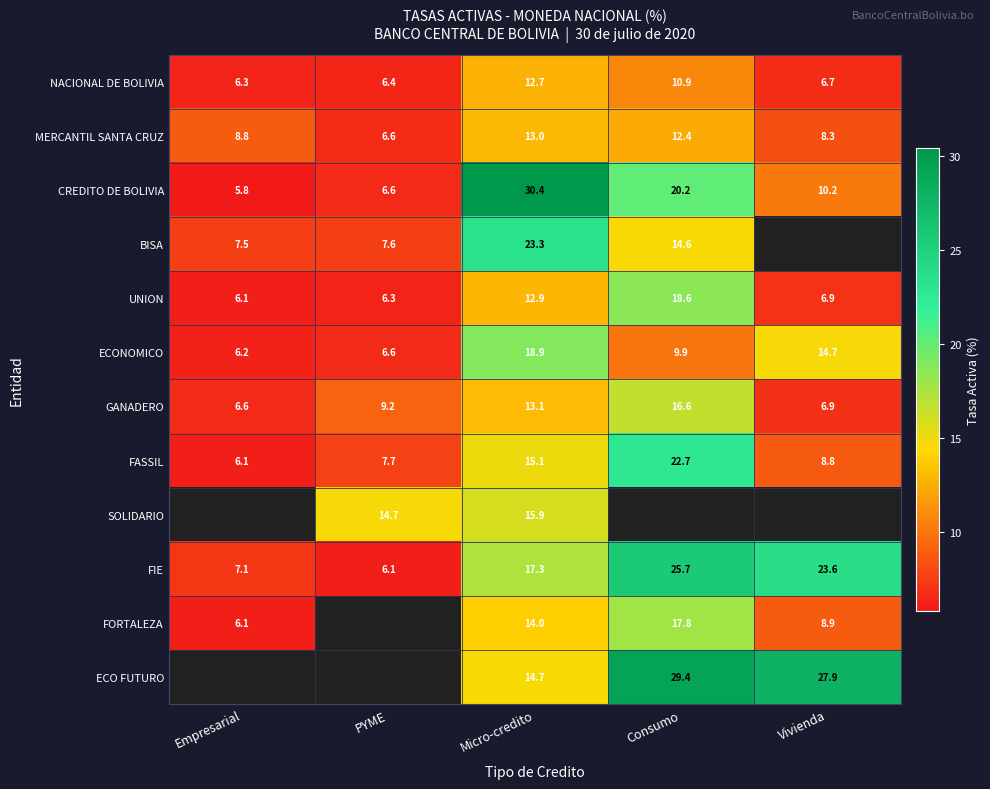

How many values in the ECONOMICO series are below 9?

2